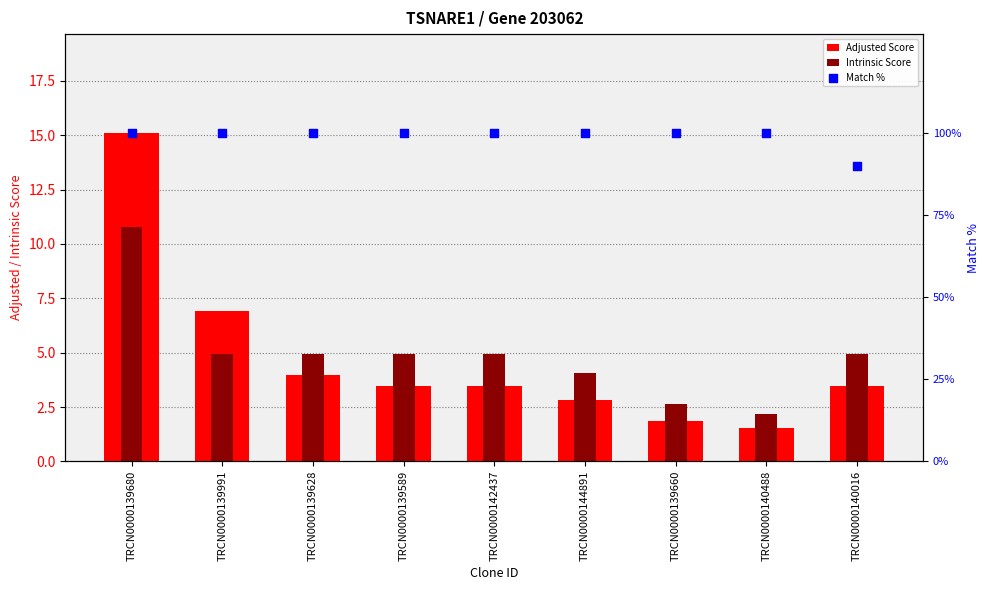

Which series reaches the maximum Y coordinate?

Match %